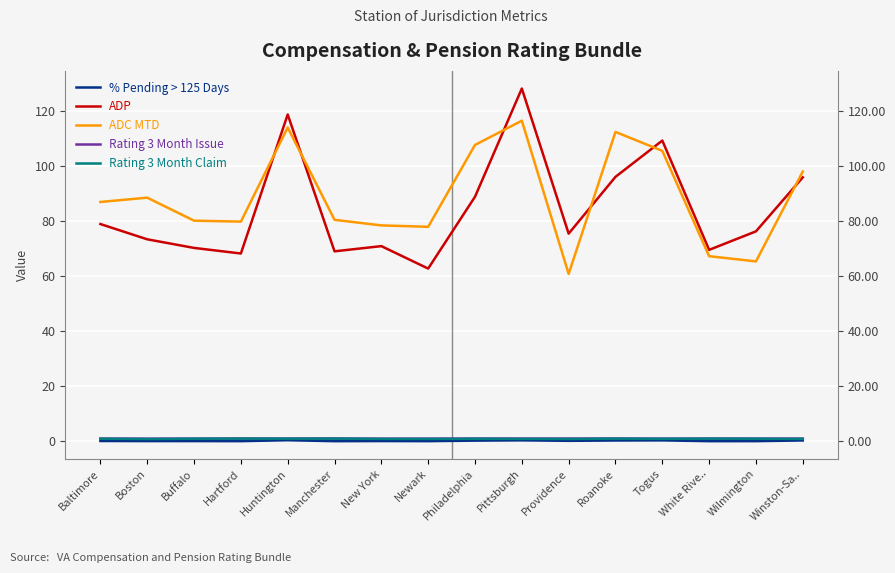

Is it true that Rating 3 Month Claim equals 0.2 at Hartford?

False